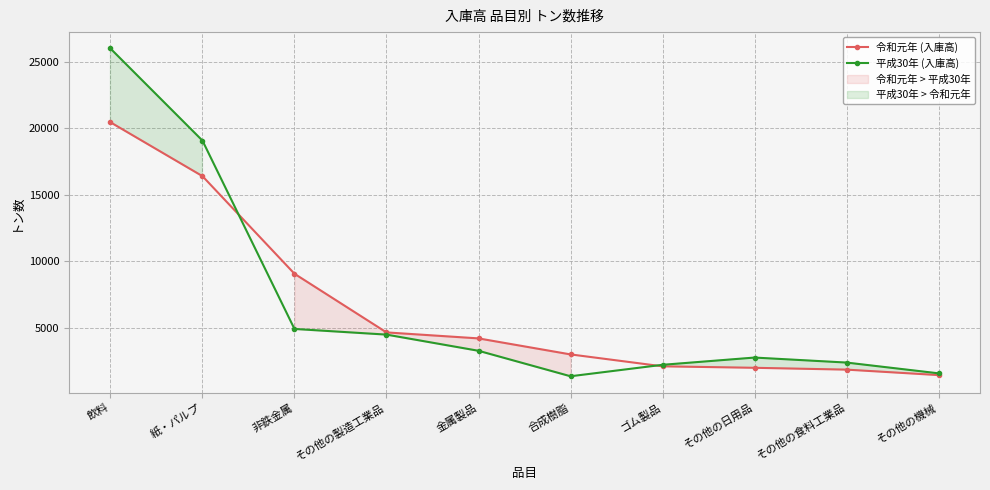

Reading left to right, what are all the values shown in this chart?

令和元年 (入庫高): 飲料=20465	紙・パルプ=16409	非鉄金属=9061	その他の製造工業品=4645	金属製品=4194	合成樹脂=2988	ゴム製品=2091	その他の日用品=1980	その他の食料工業品=1842	その他の機械=1431
平成30年 (入庫高): 飲料=26020	紙・パルプ=19085	非鉄金属=4906	その他の製造工業品=4479	金属製品=3261	合成樹脂=1343	ゴム製品=2205	その他の日用品=2751	その他の食料工業品=2374	その他の機械=1563